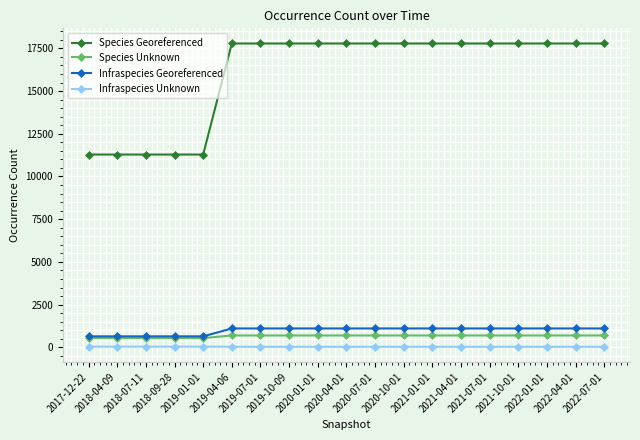

What is the average value of the Species Georeferenced series?

16074